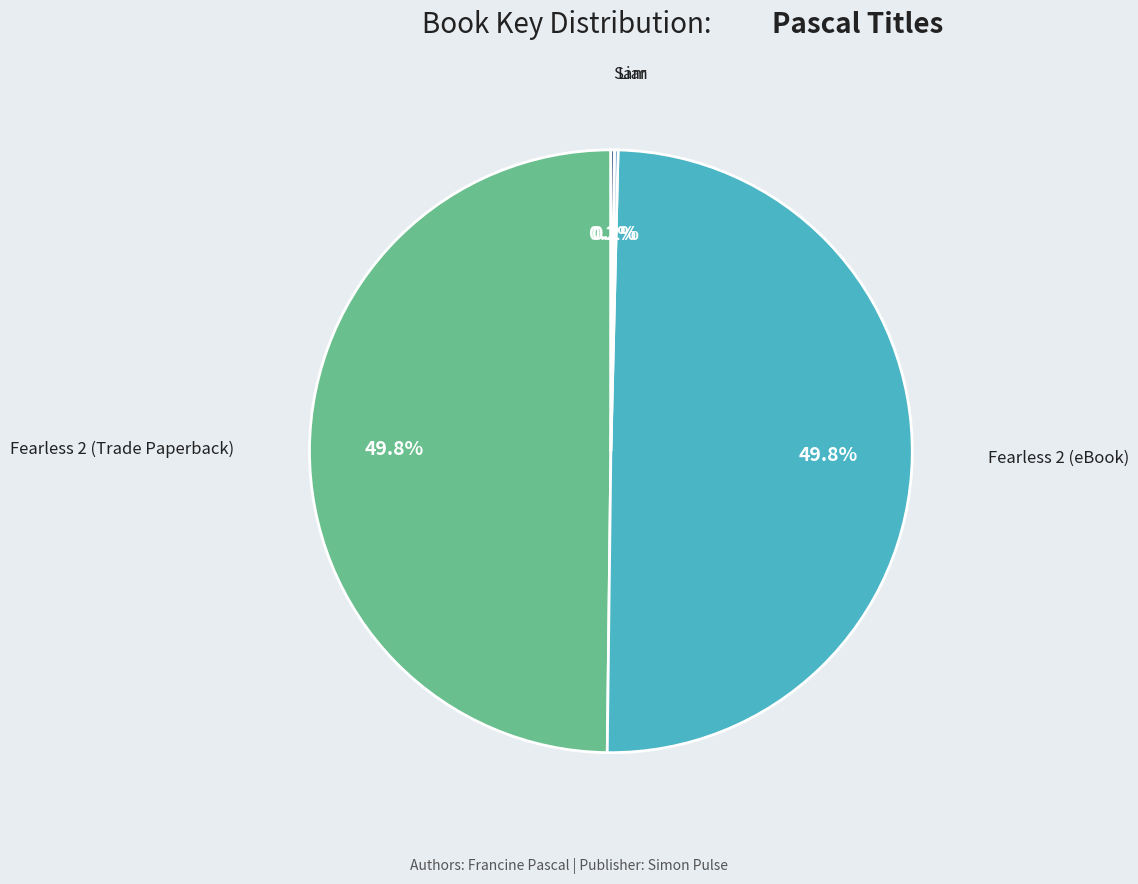

Count the number of slices in the pie.

4